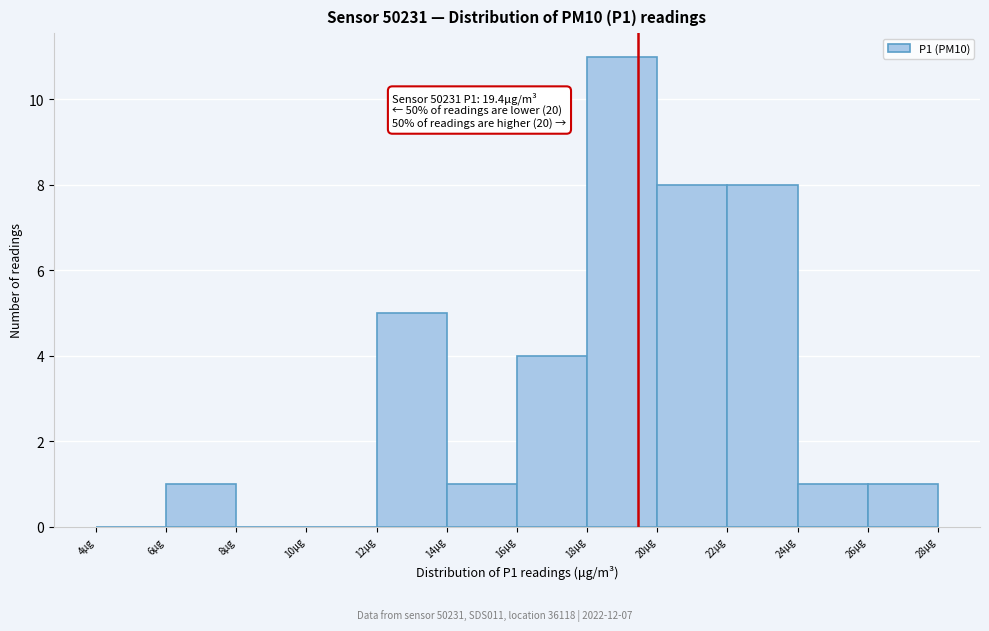

Over which range of the x-axis is the bar tallest?

18 to 20